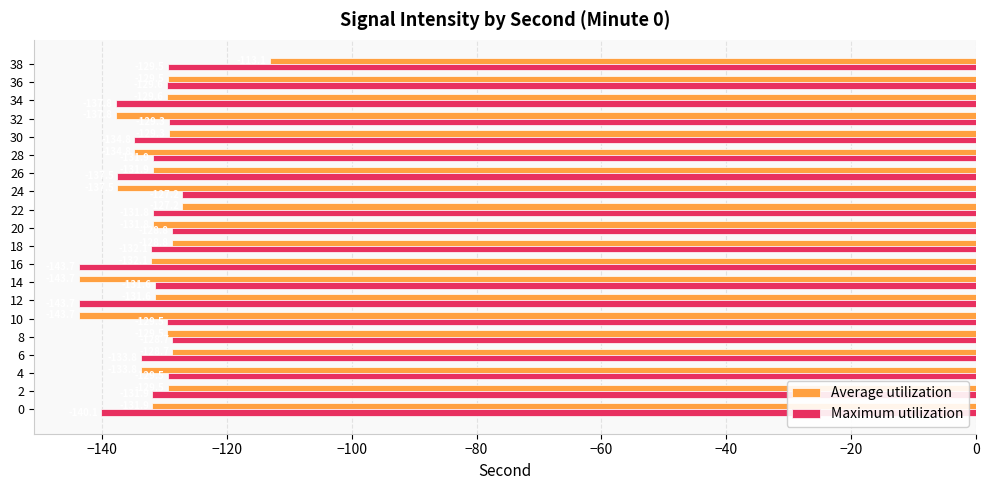

What is the difference between the second highest and minimum values in the Average utilization series?

16.6